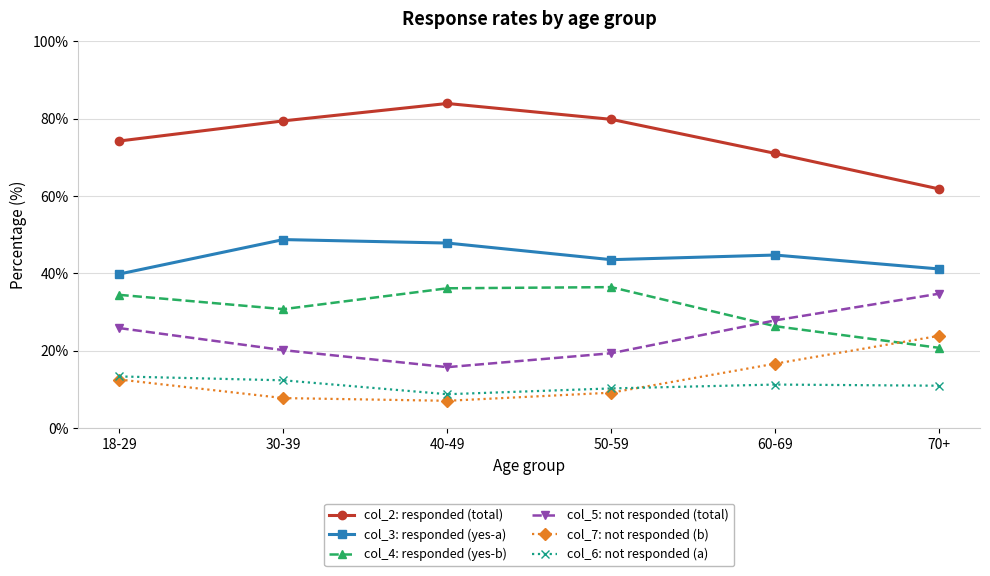

Does the chart have visible grid lines?

Yes